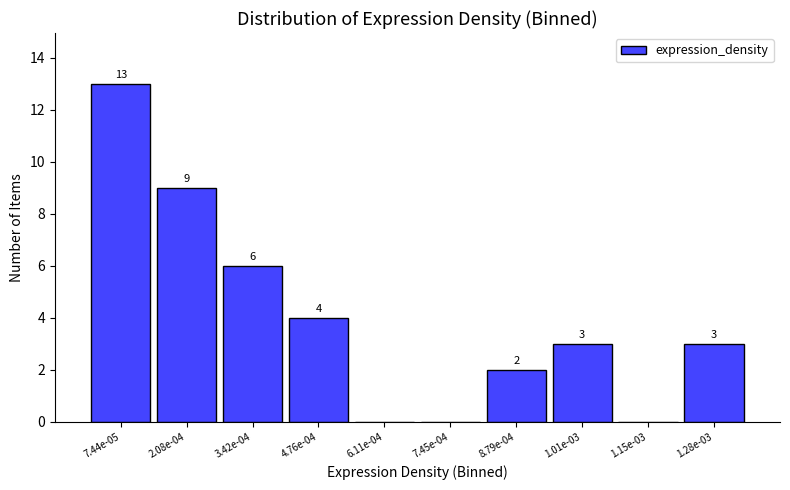

Reading left to right, extract all data points from this chart.

7.44e-05=13	2.08e-04=9	3.42e-04=6	4.76e-04=4	6.11e-04=0	7.45e-04=0	8.79e-04=2	1.01e-03=3	1.15e-03=0	1.28e-03=3